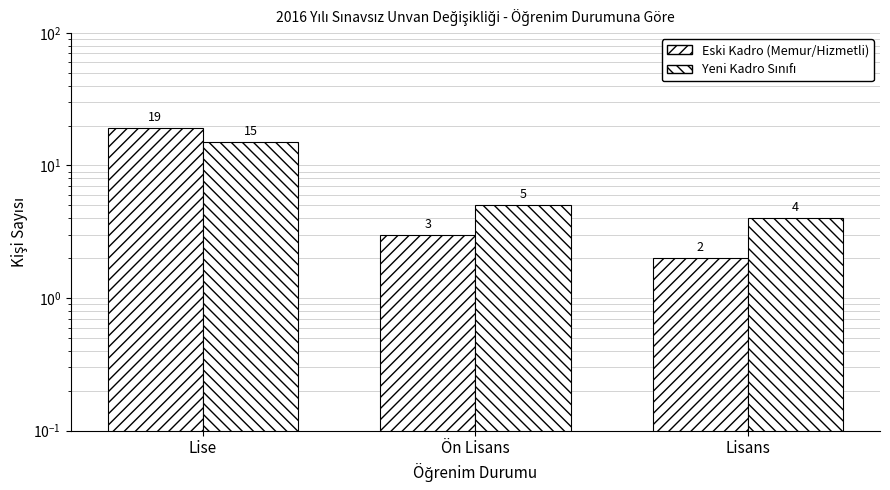

At how many categories does at least one series exceed 16?

1